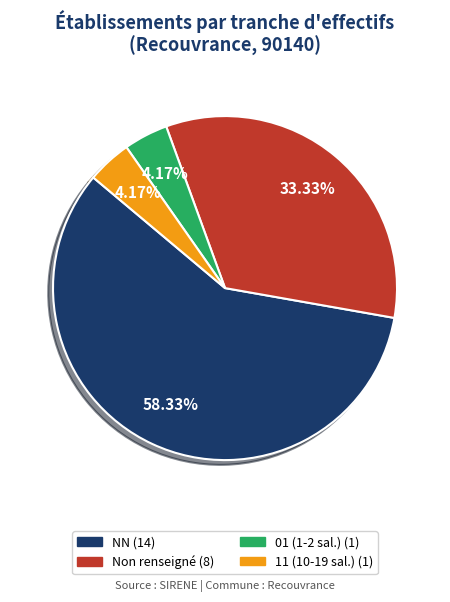

To the nearest percent, what is the difference between the largest and smallest slice percentages?

54%